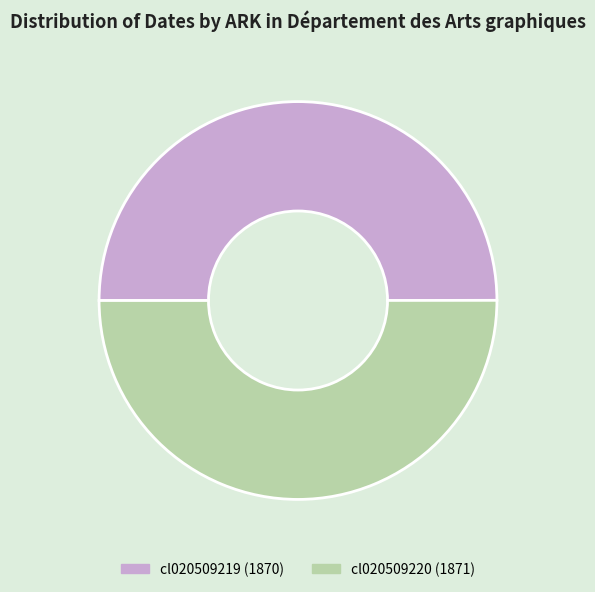

True or false: cl020509220 accounts for 50% of the total.

True